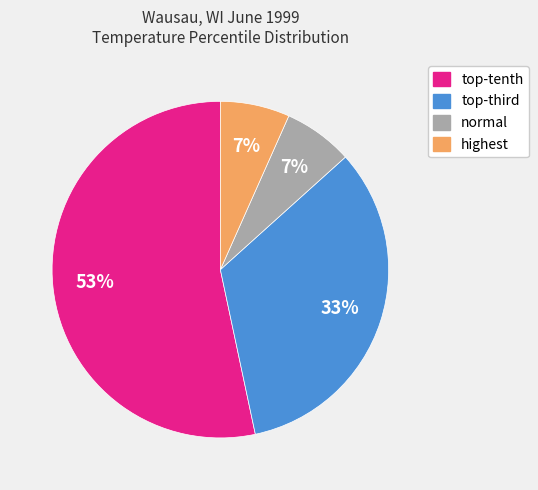

Is the sum of normal and highest greater than half?

No